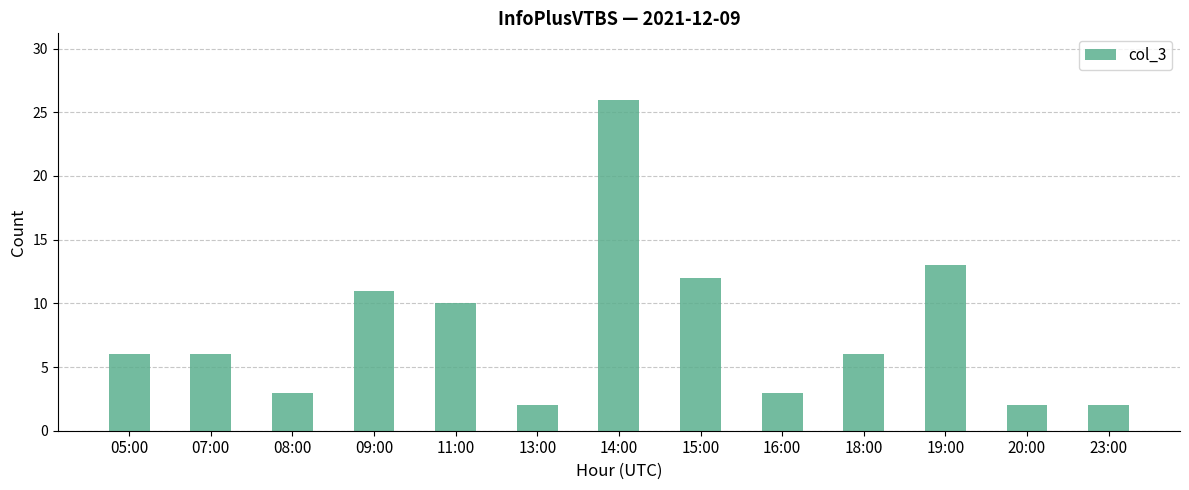

What is the value of the 13th bar from the left?

2